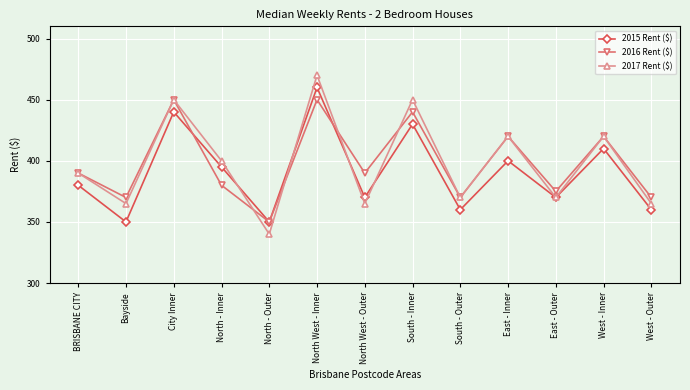

Which series has the largest range (max minus min)?

2017 Rent ($)